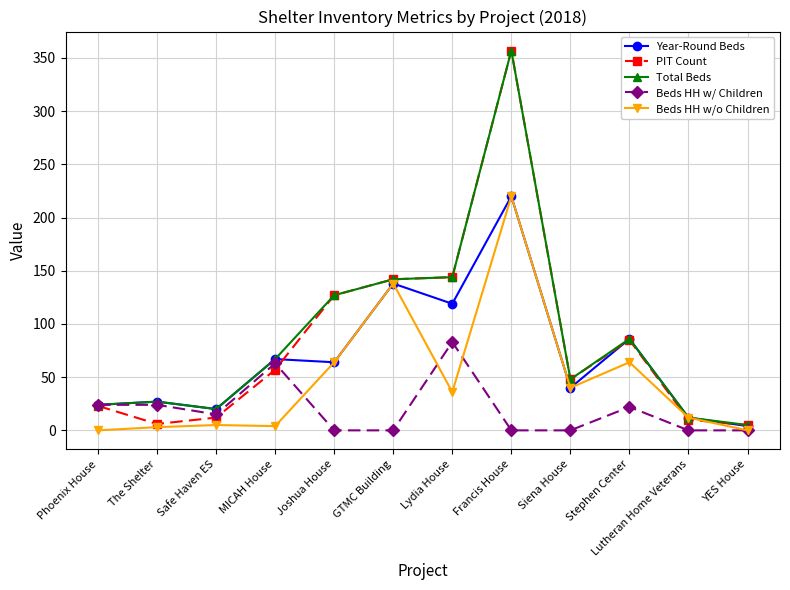

True or false: Beds HH w/o Children has more than 0 points higher than both neighbors.

True